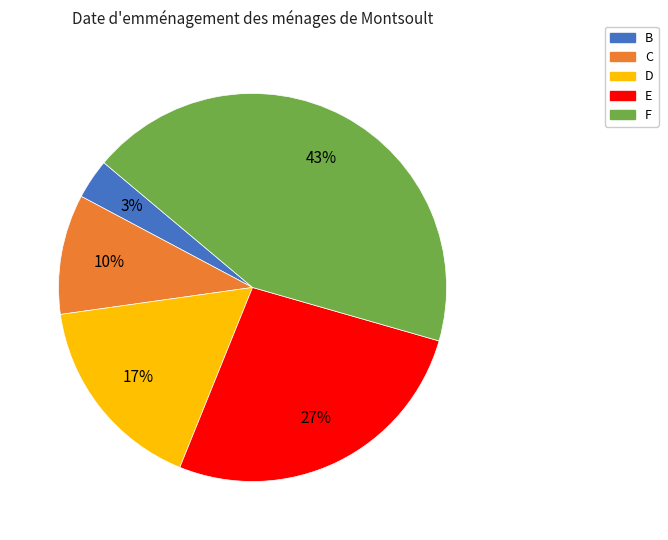

Count the number of slices in the pie.

5